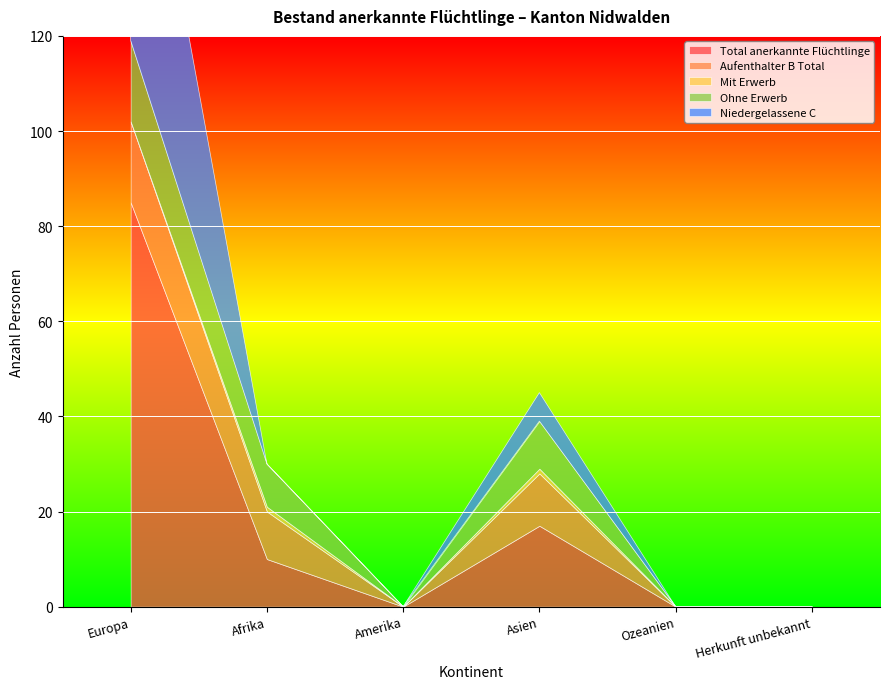

At which label does Aufenthalter B Total first exceed 10?

Europa